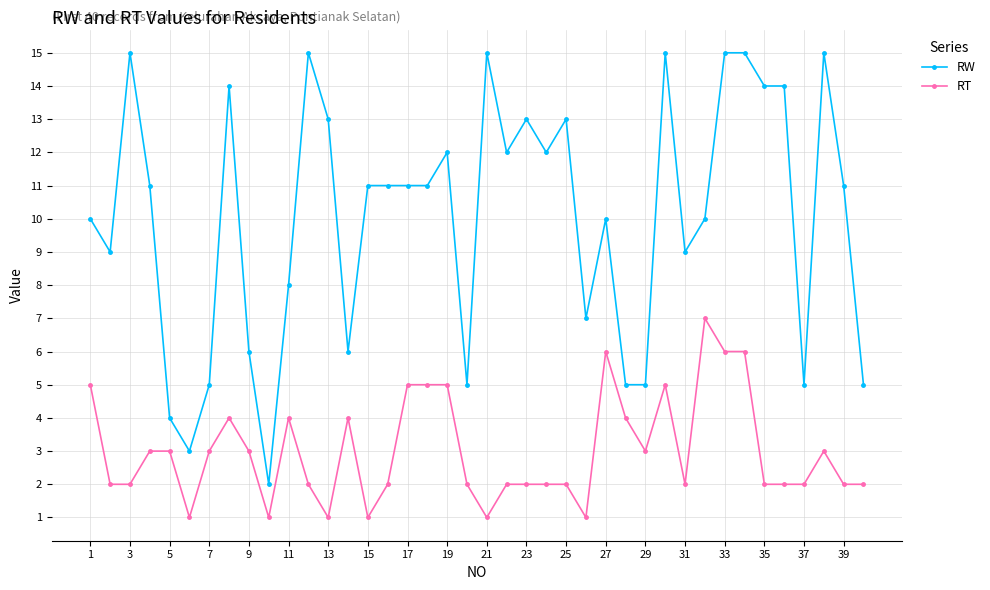

Is this an area chart (filled region under the line)?

No